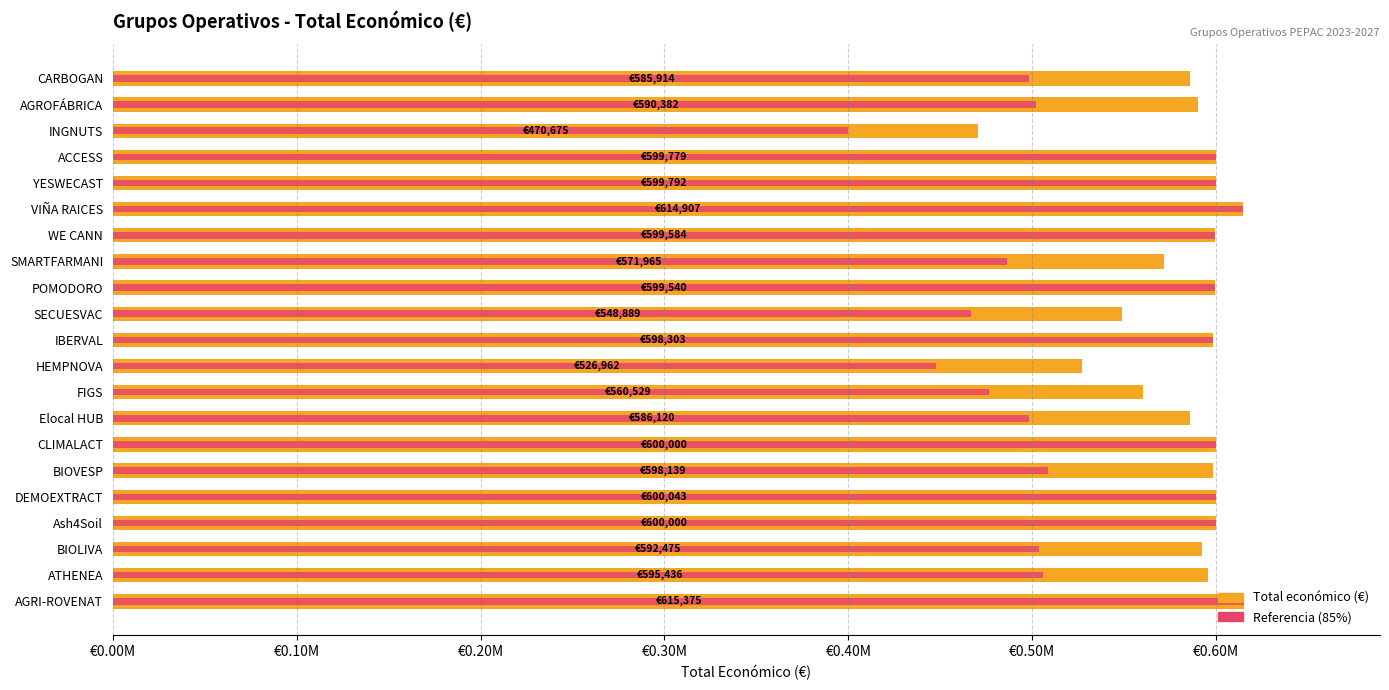

True or false: Total económico has a value of 600000.0 at Ash4Soil.

True